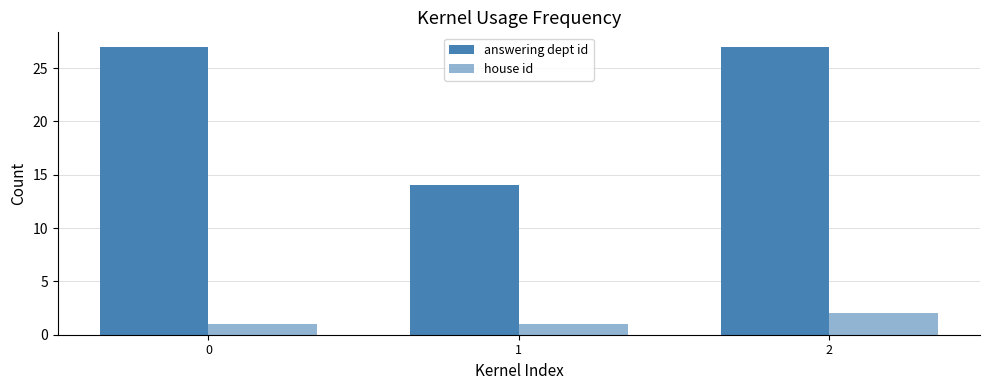

At how many categories does at least one series exceed 10?

3